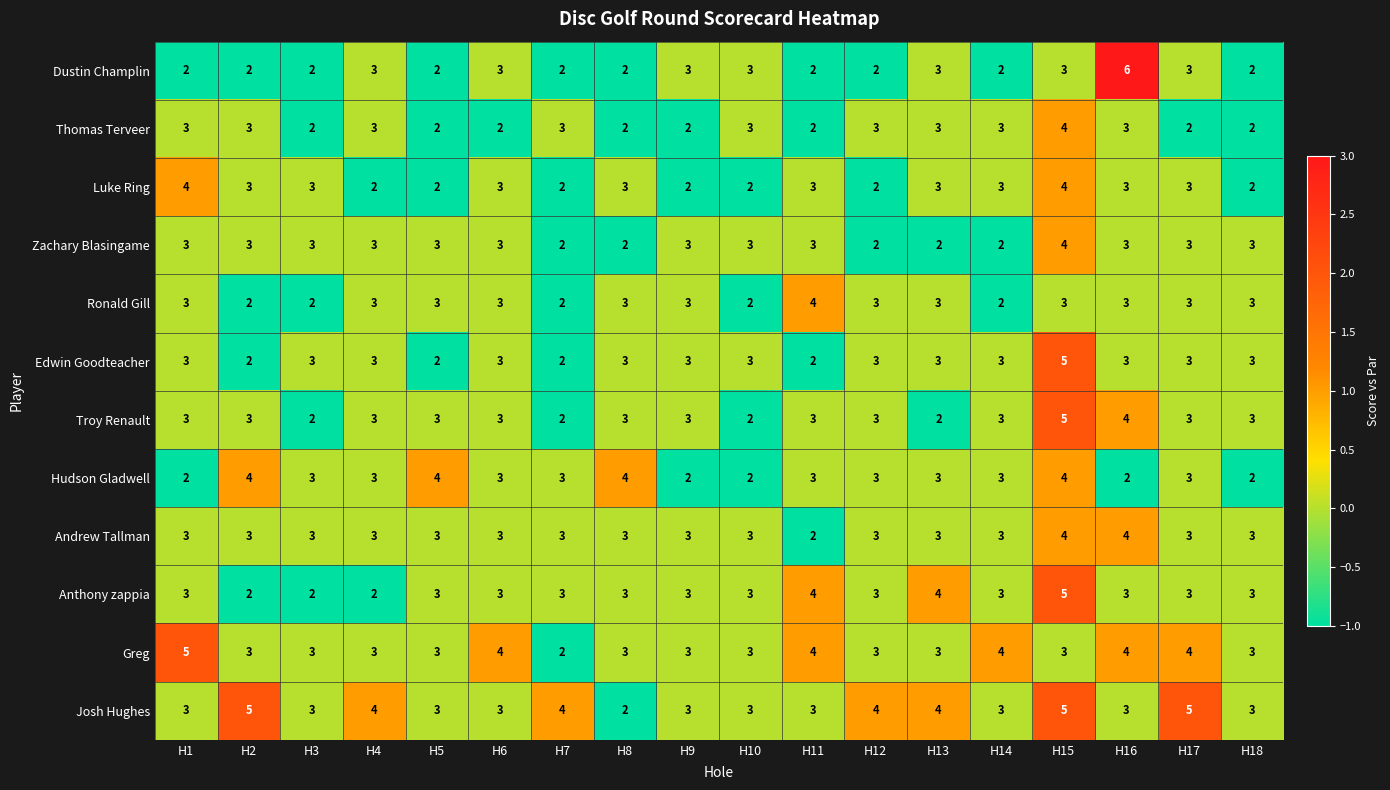

Which series has the largest total across all categories?

Josh Hughes